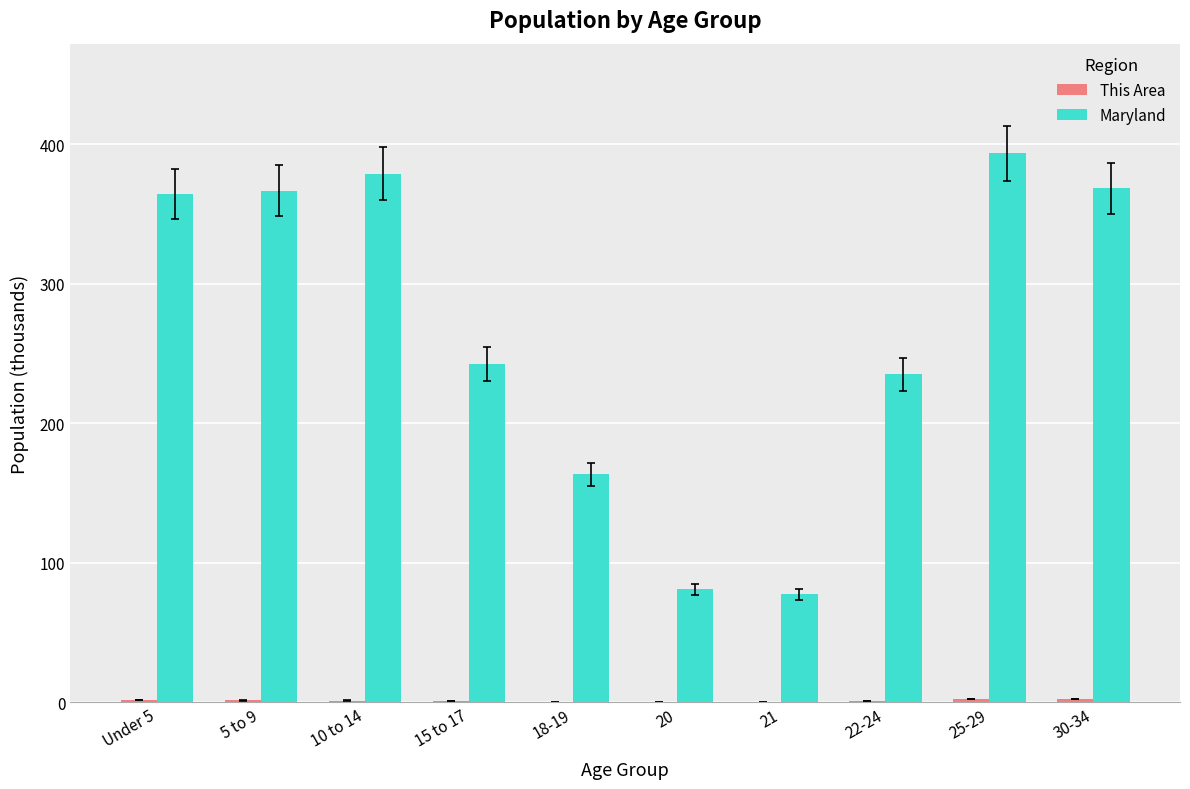

Which series changed the most between 20 and 30-34?

Maryland